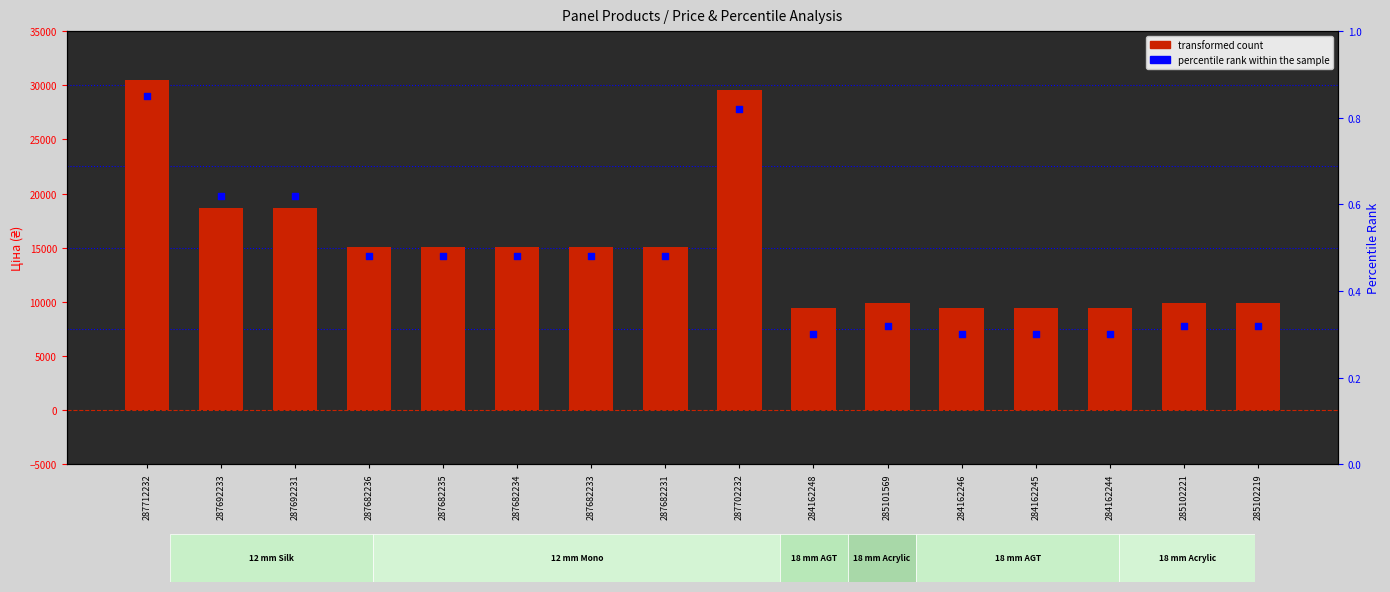

Which series contains the highest Y value?

transformed count